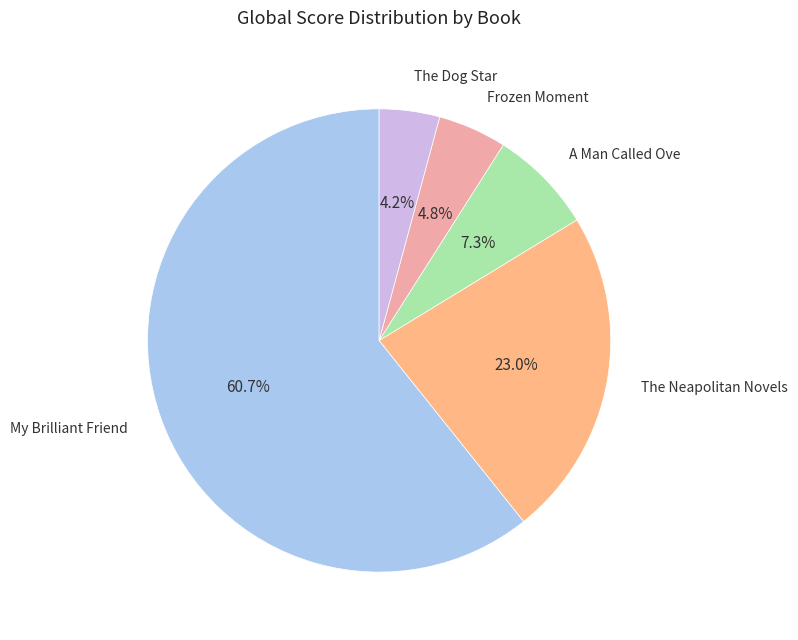

How many segments does this pie chart have?

5